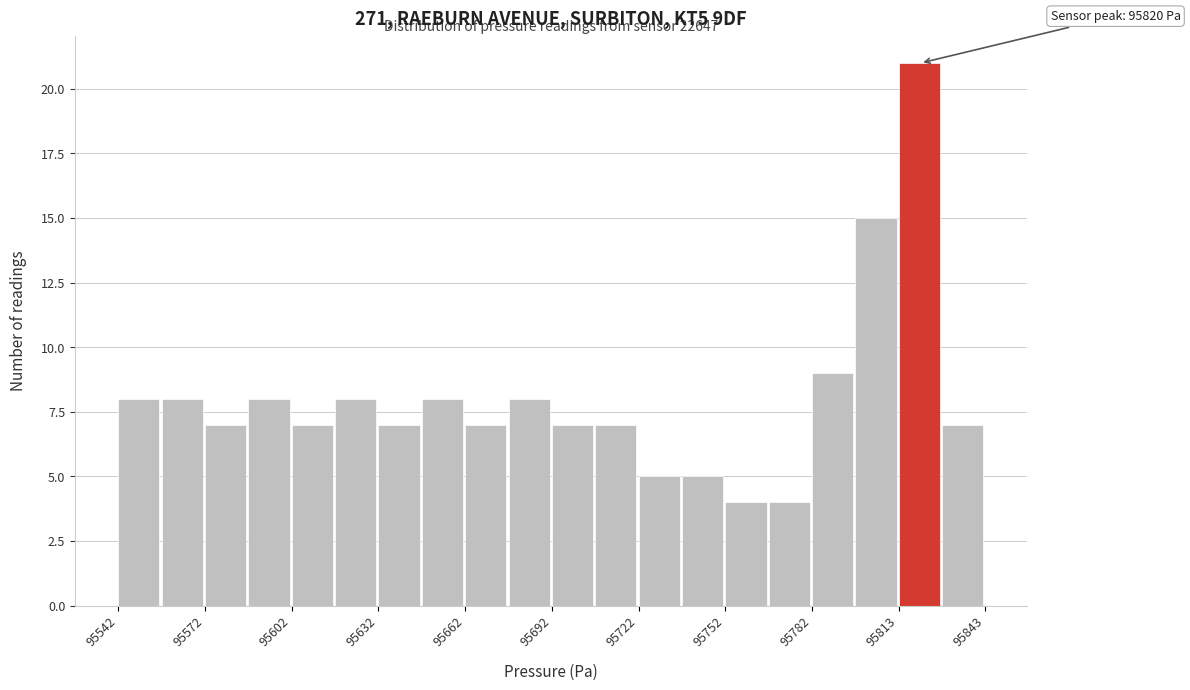

Around what value on the x-axis is the tallest bar? Give the approximate position of its centre, as read against the axis.

95820